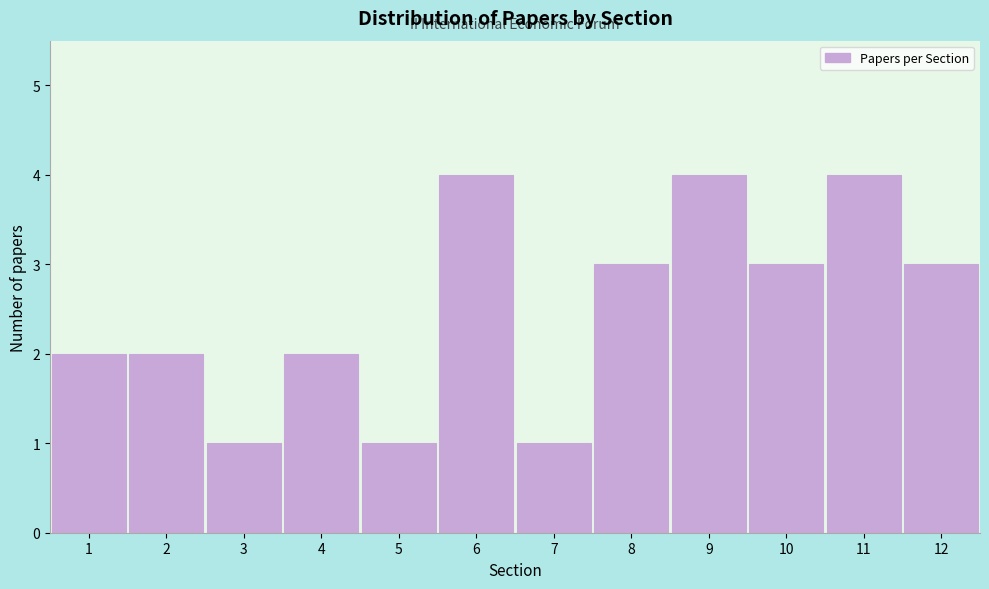

Reading left to right, extract all data points from this chart.

1=2	2=2	3=1	4=2	5=1	6=4	7=1	8=3	9=4	10=3	11=4	12=3